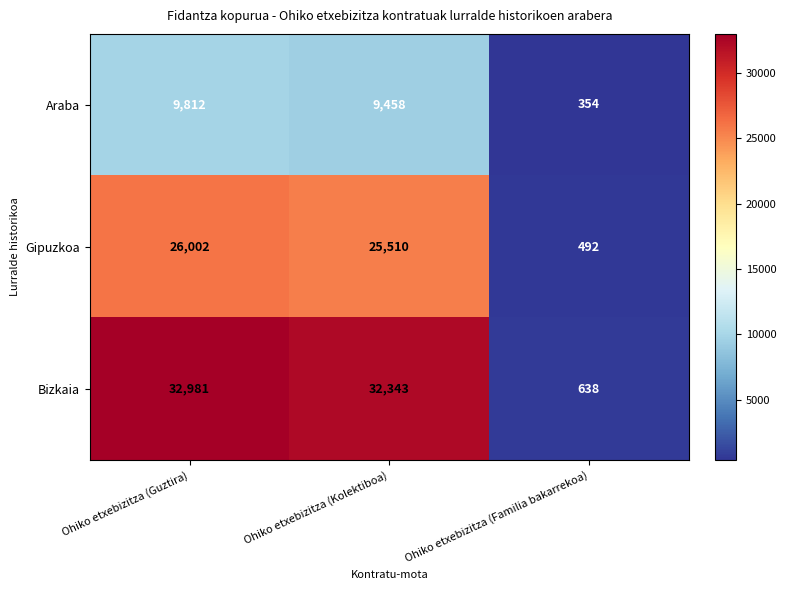

What is the maximum value for Bizkaia?

32981